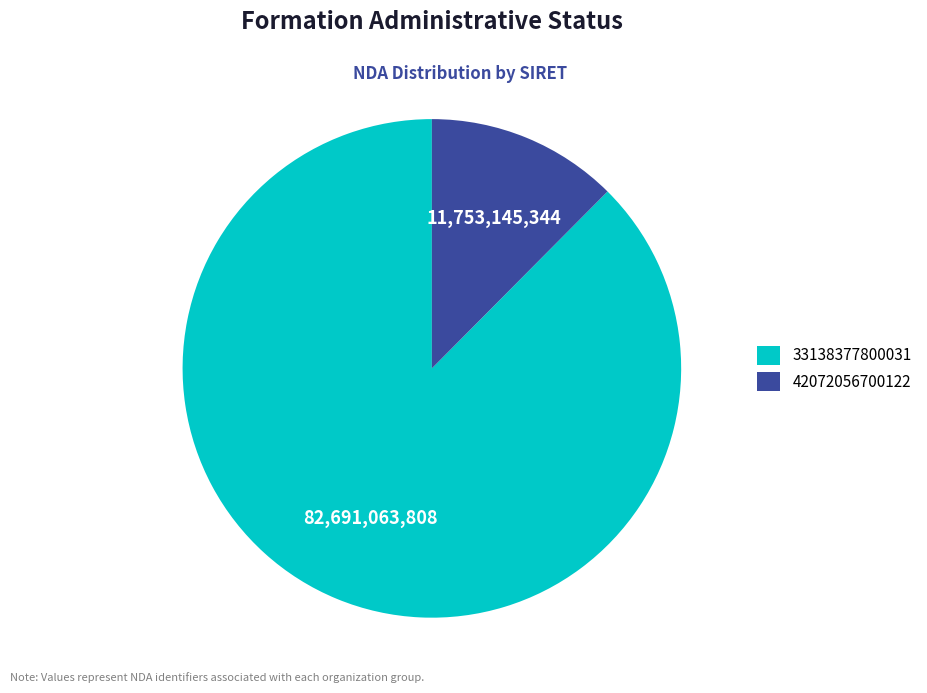

Rank the categories by value from lowest to highest.

42072056700122, 33138377800031